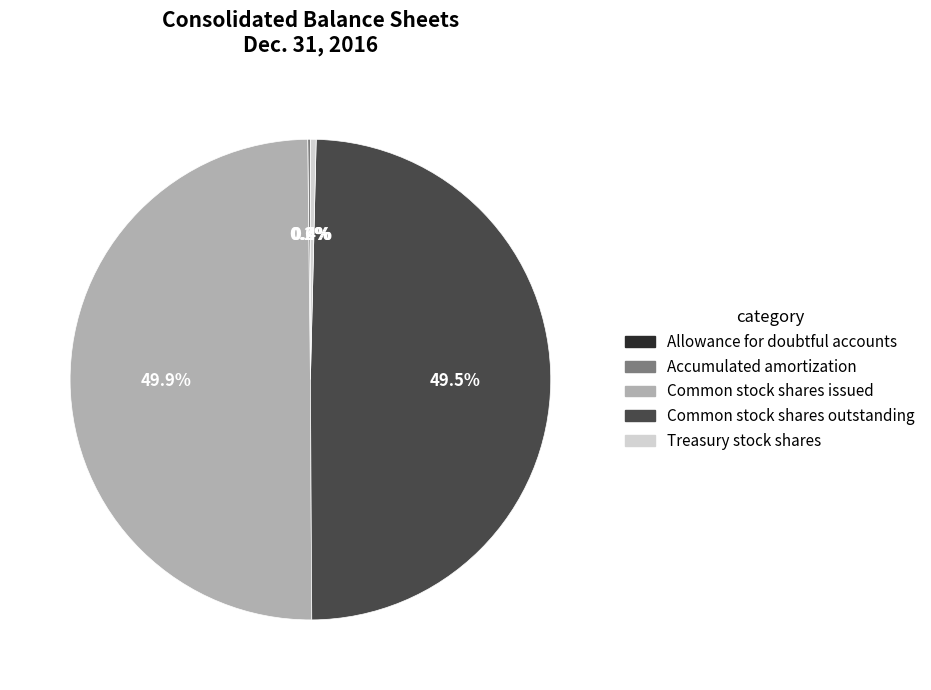

What portion of the pie excludes Common stock shares outstanding?

50.5%